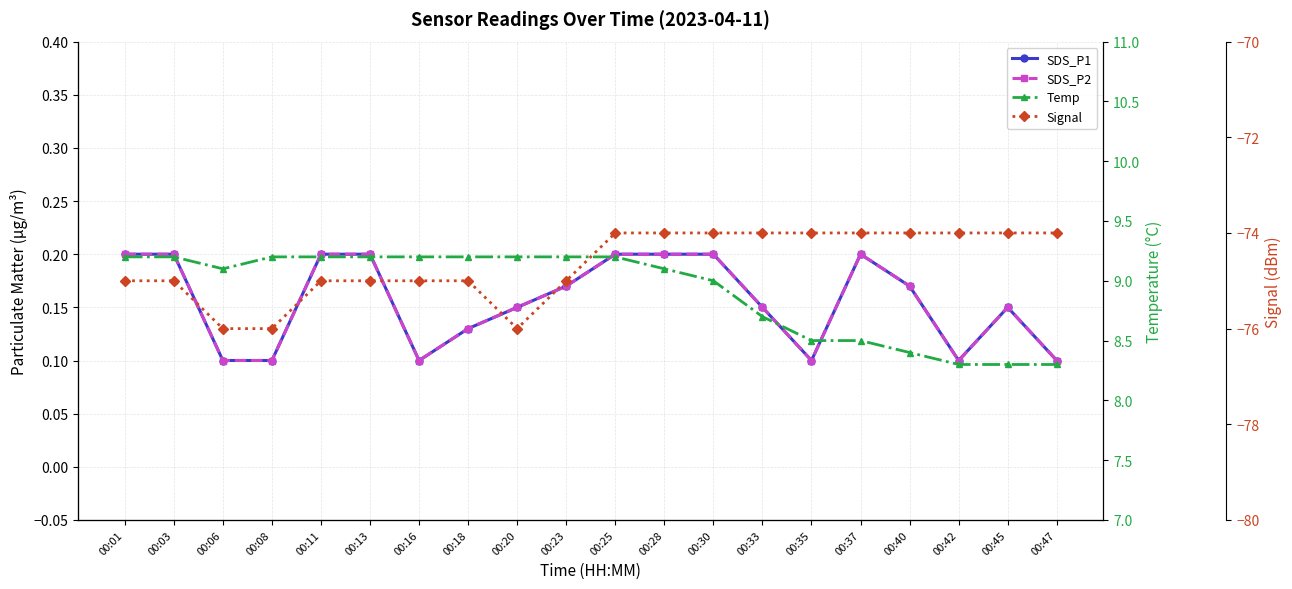

How many Temp values are between 8 and 9?

8